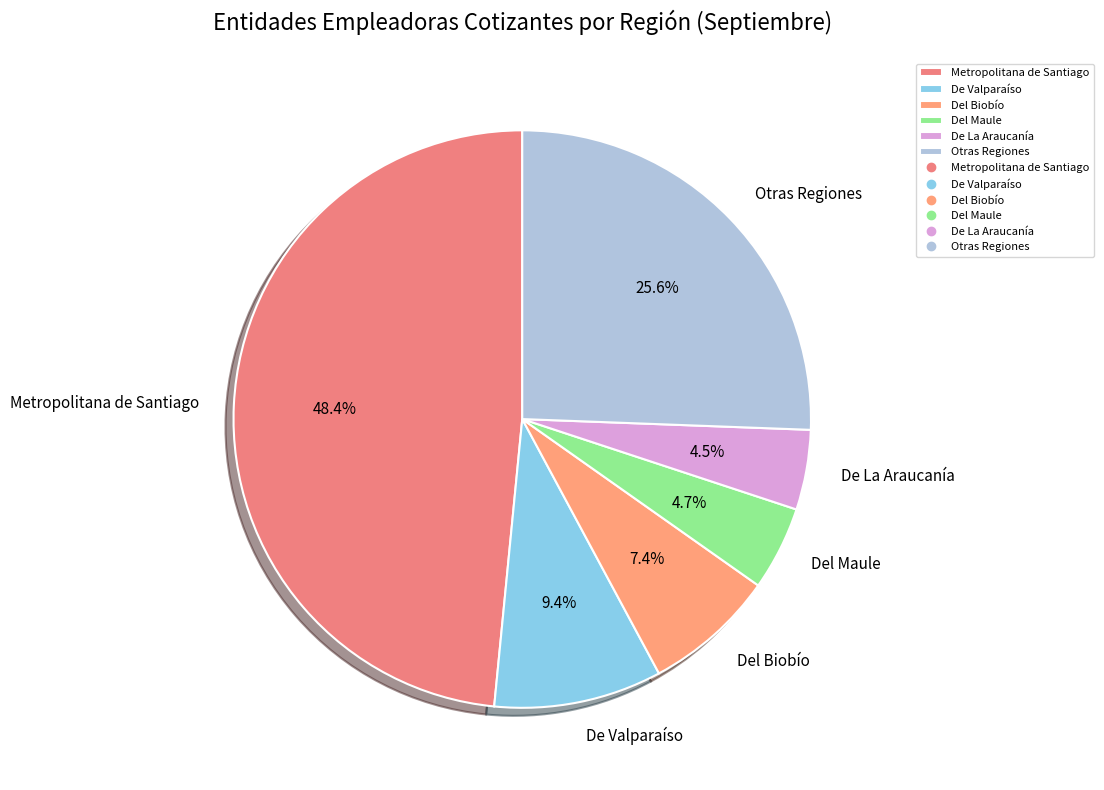

Between Del Maule and De Valparaíso, which is larger?

De Valparaíso